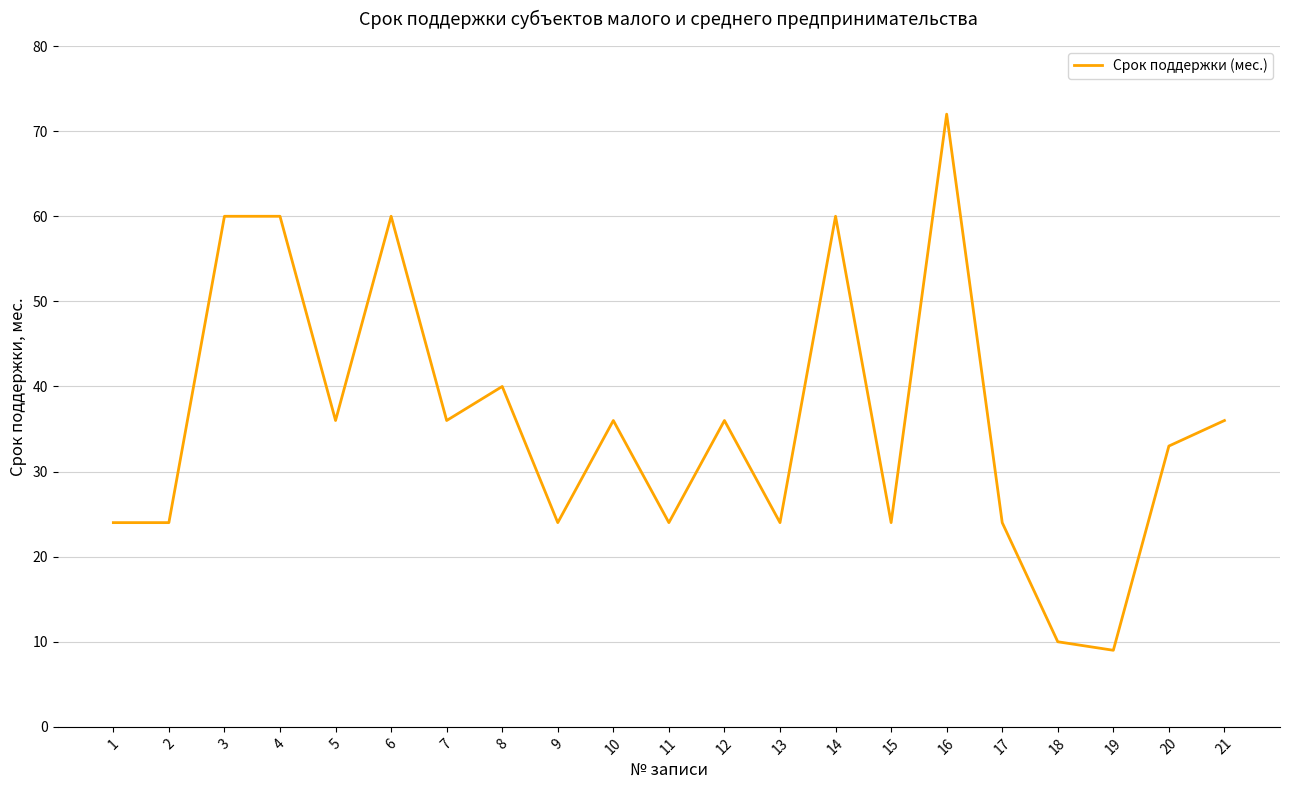

Does the chart display data point markers on the line(s)?

No